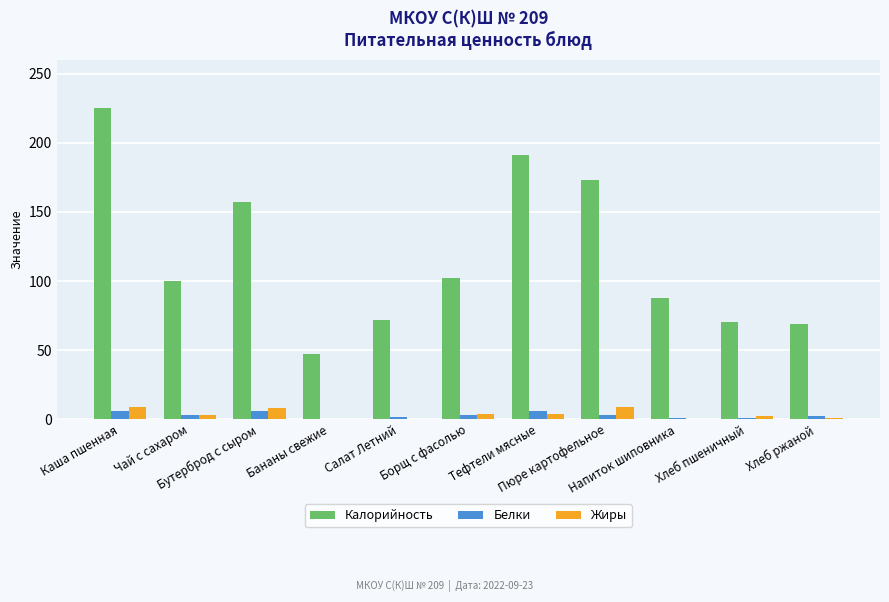

Which series has the largest total across all categories?

Калорийность